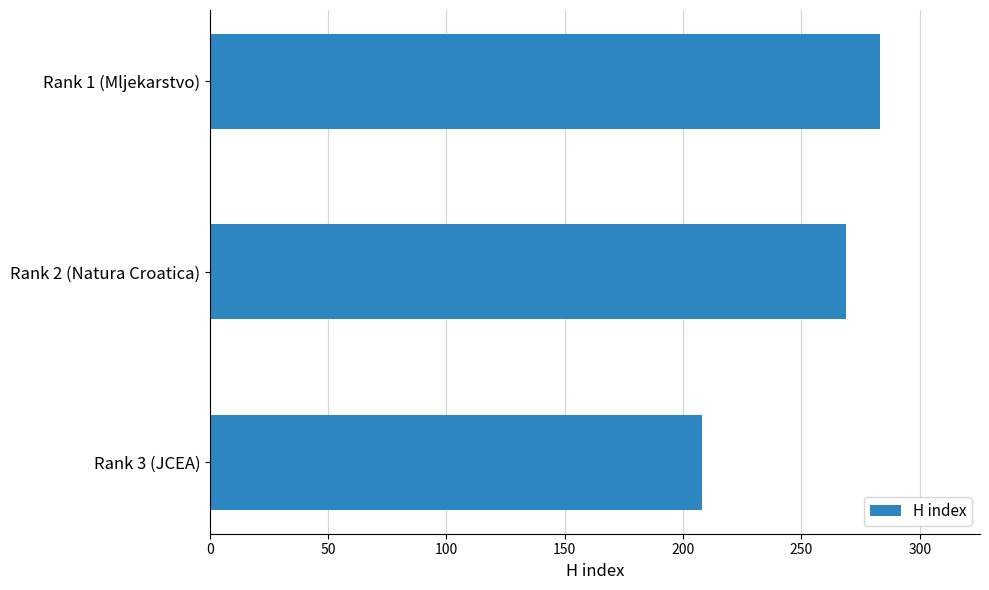

The value at Rank 1 (Mljekarstvo) is 283. True or false?

True